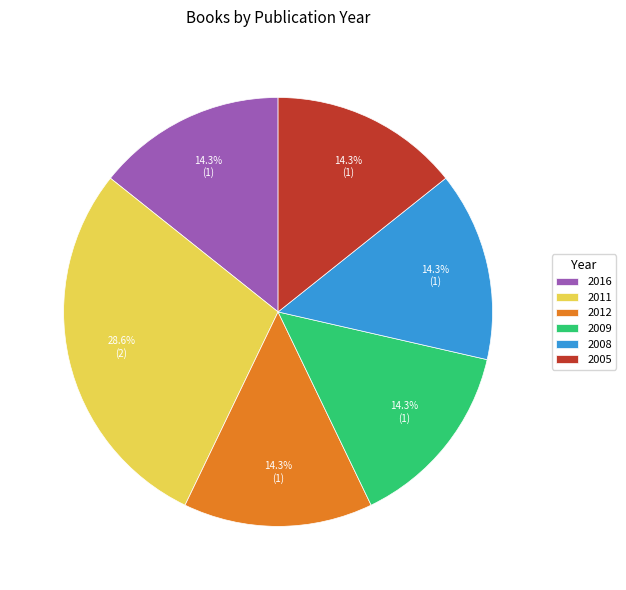

Count the number of slices in the pie.

6